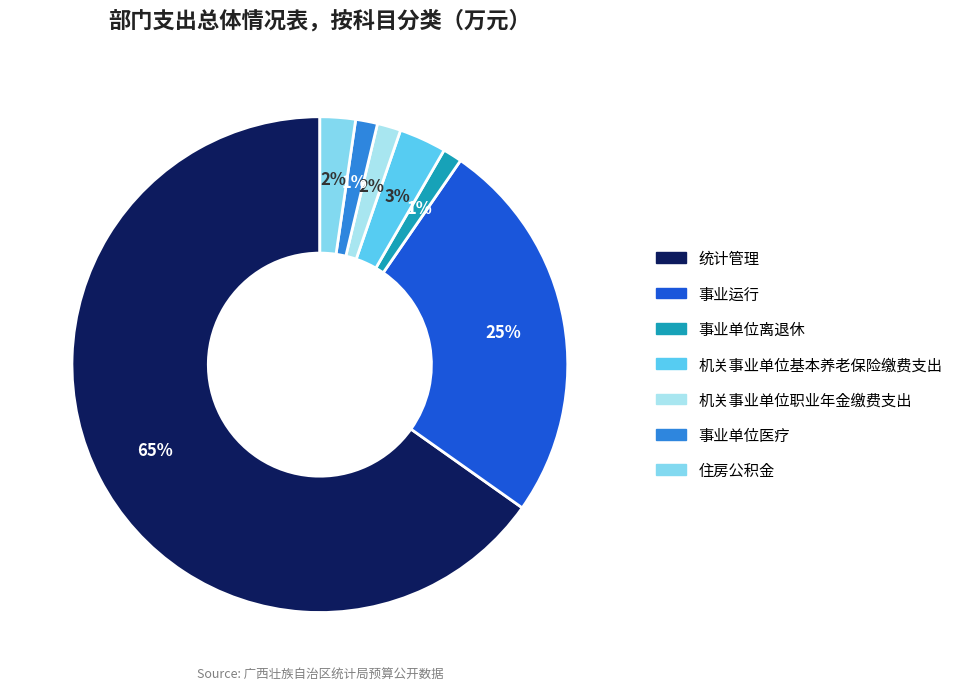

What is the largest slice in the pie chart?

统计管理